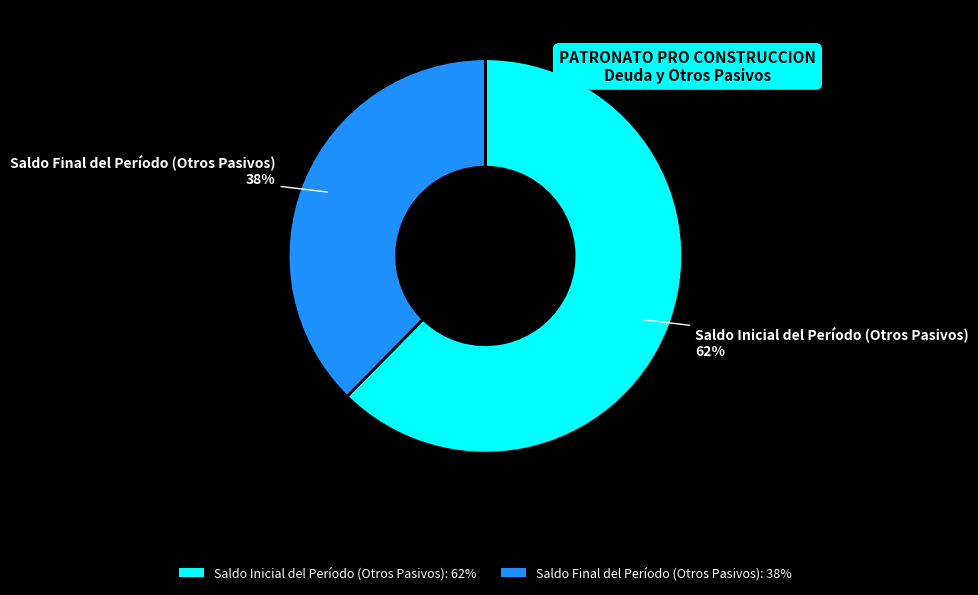

Which slice is the largest?

Saldo Inicial del Período (Otros Pasivos)